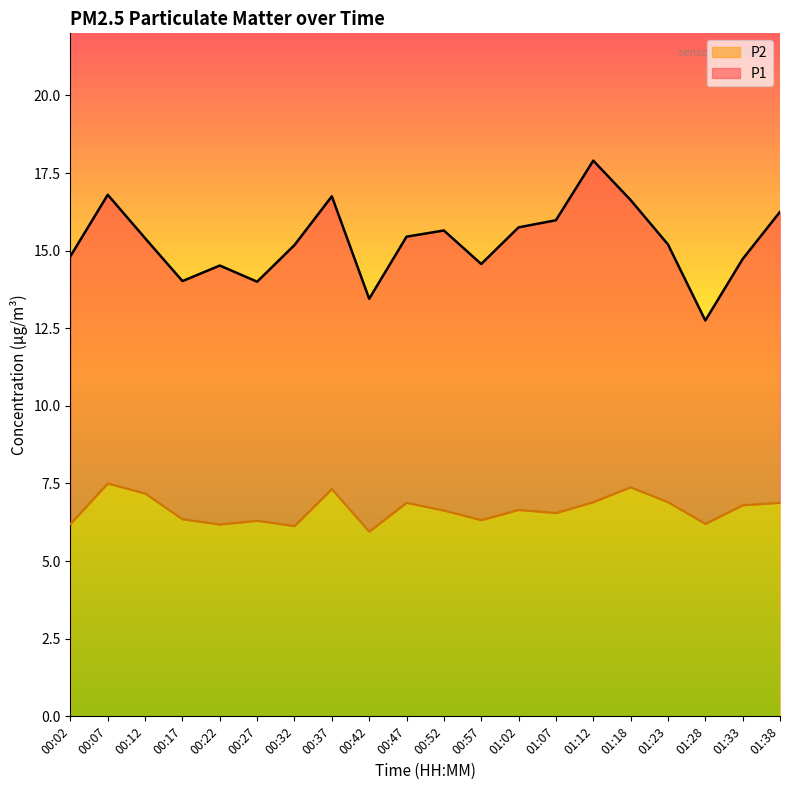

At 00:22, list the series in order from smallest to largest.

P2, P1